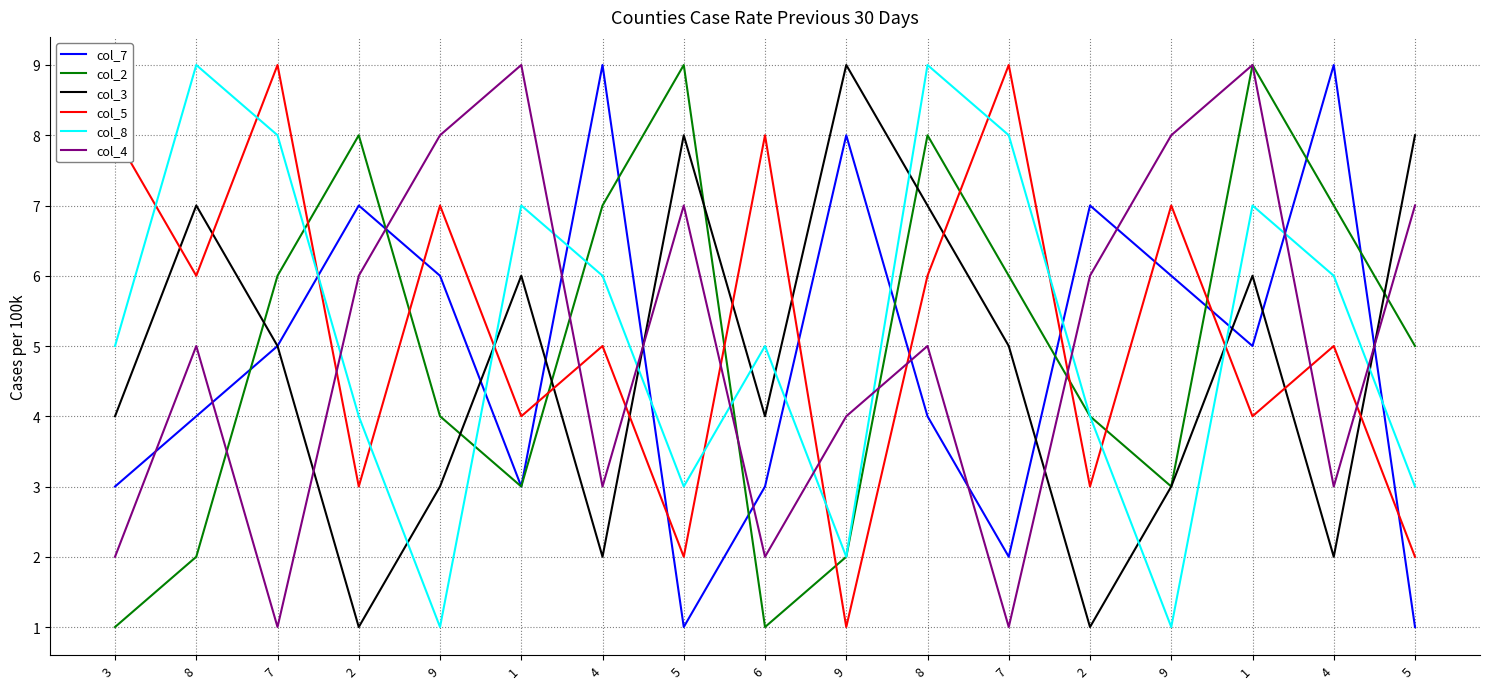

Is the value of col_5 at 7 greater than the value of col_3 at 1?

Yes